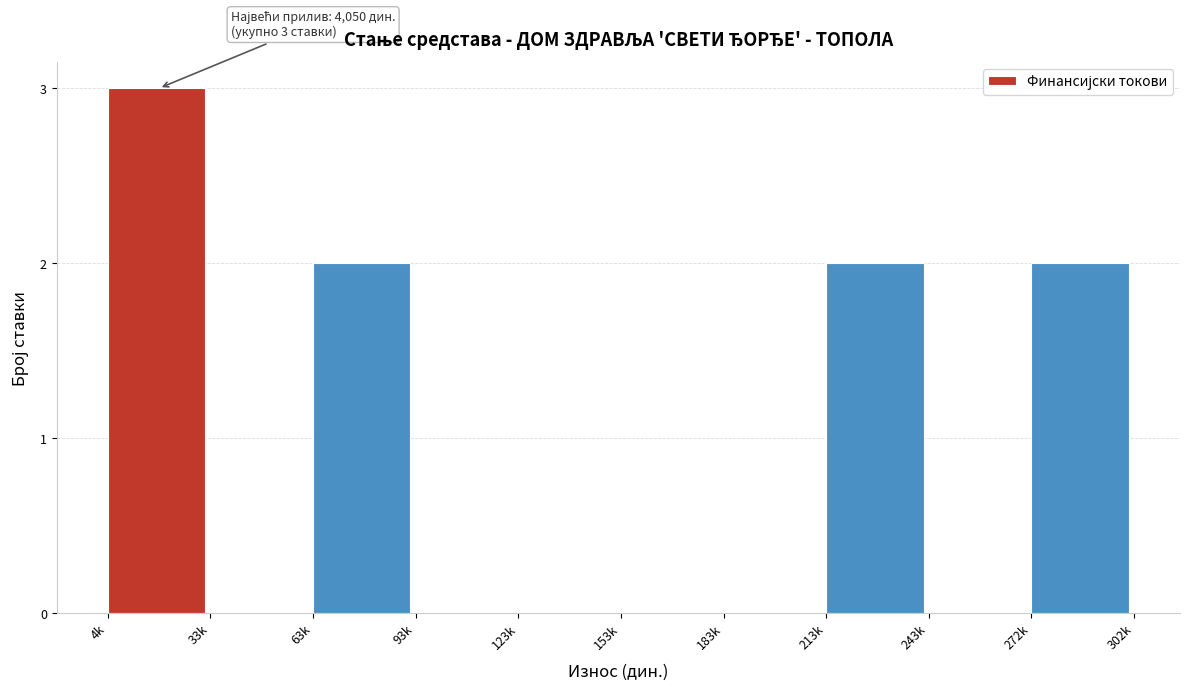

Reading left to right, extract all data points from this chart.

4k=3	33k=0	63k=2	93k=0	123k=0	153k=0	183k=0	213k=2	243k=0	272k=2